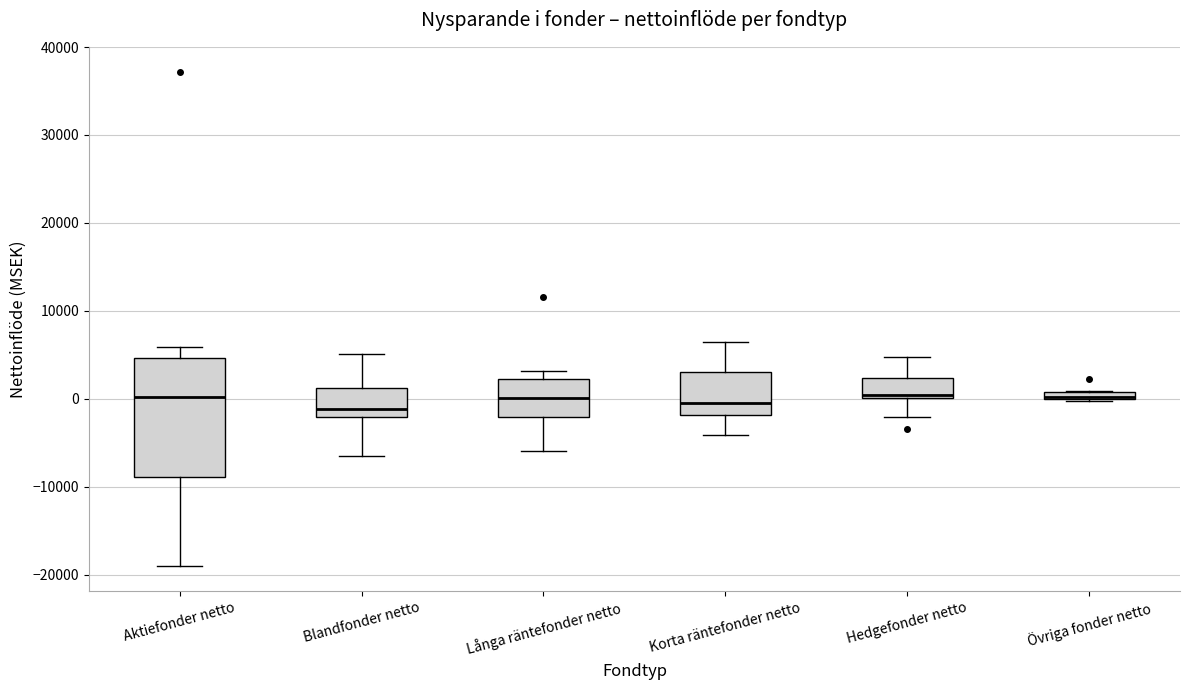

Where does the median line of the box for Korta räntefonder netto sit on the y-axis? The values are not printed on the chart, so give them approximately, as read against the axis.

0